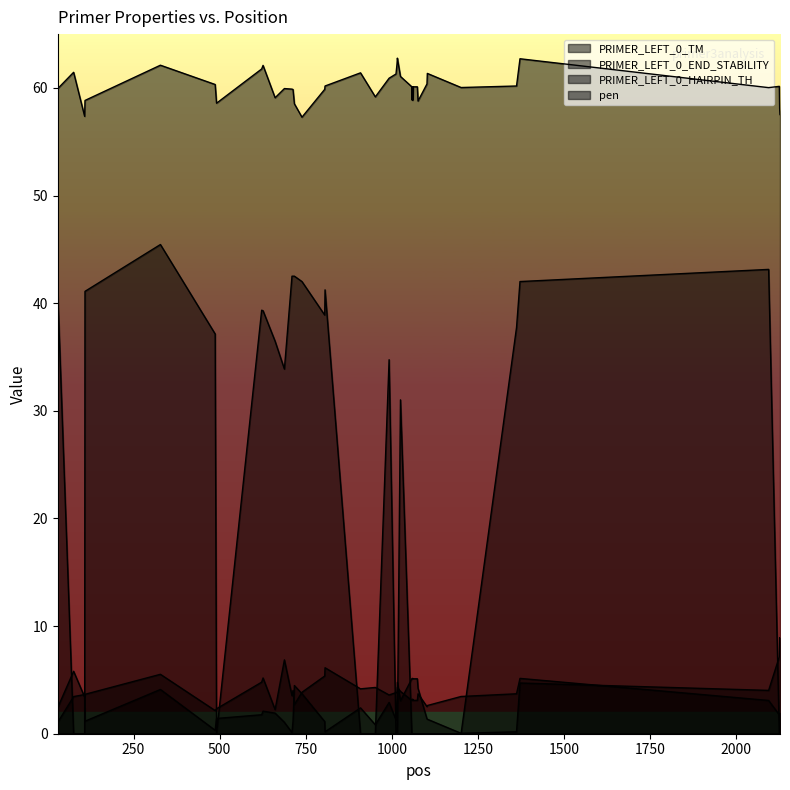

How many times do pen and PRIMER_LEFT_0_HAIRPIN_TH cross each other?

11